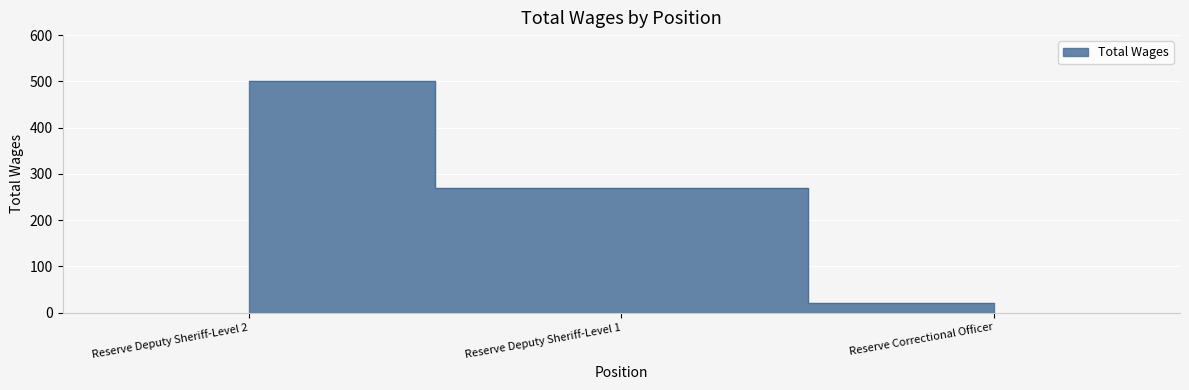

Reading right to left, transcribe all the data shown in this chart.

20	270	500